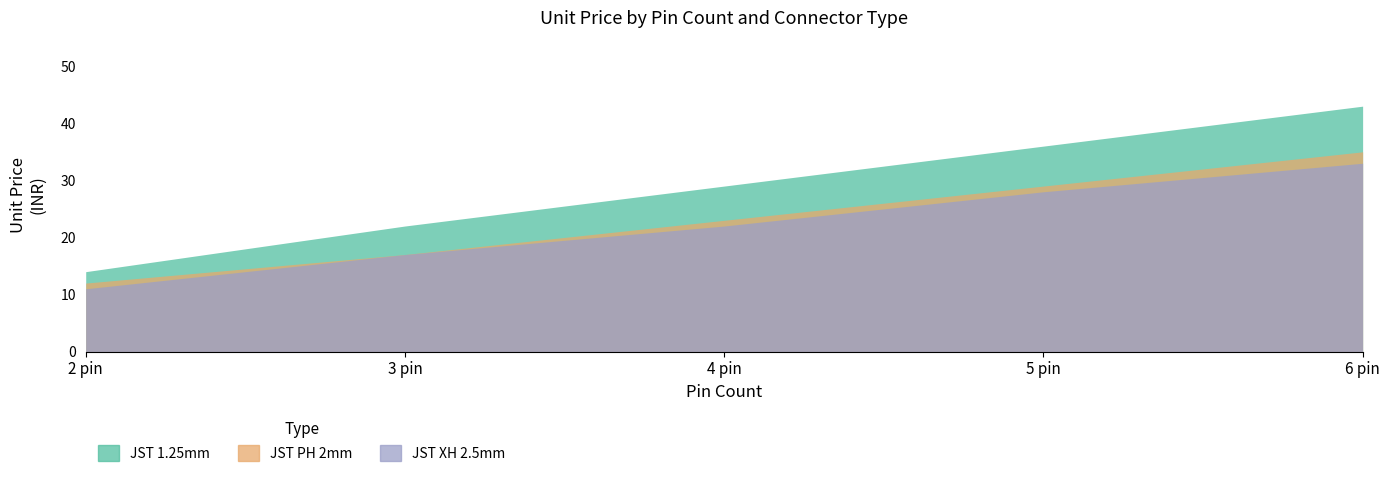

What is the difference between the maximum and minimum values in the JST 1.25mm series?

29